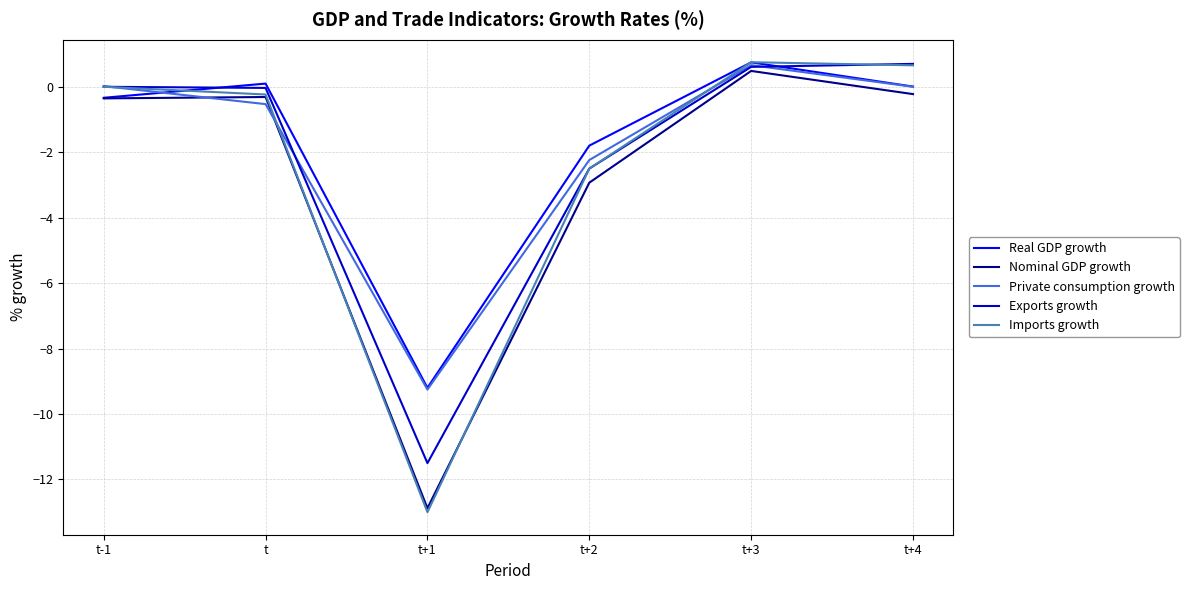

Which series has the widest spread of values?

Imports growth